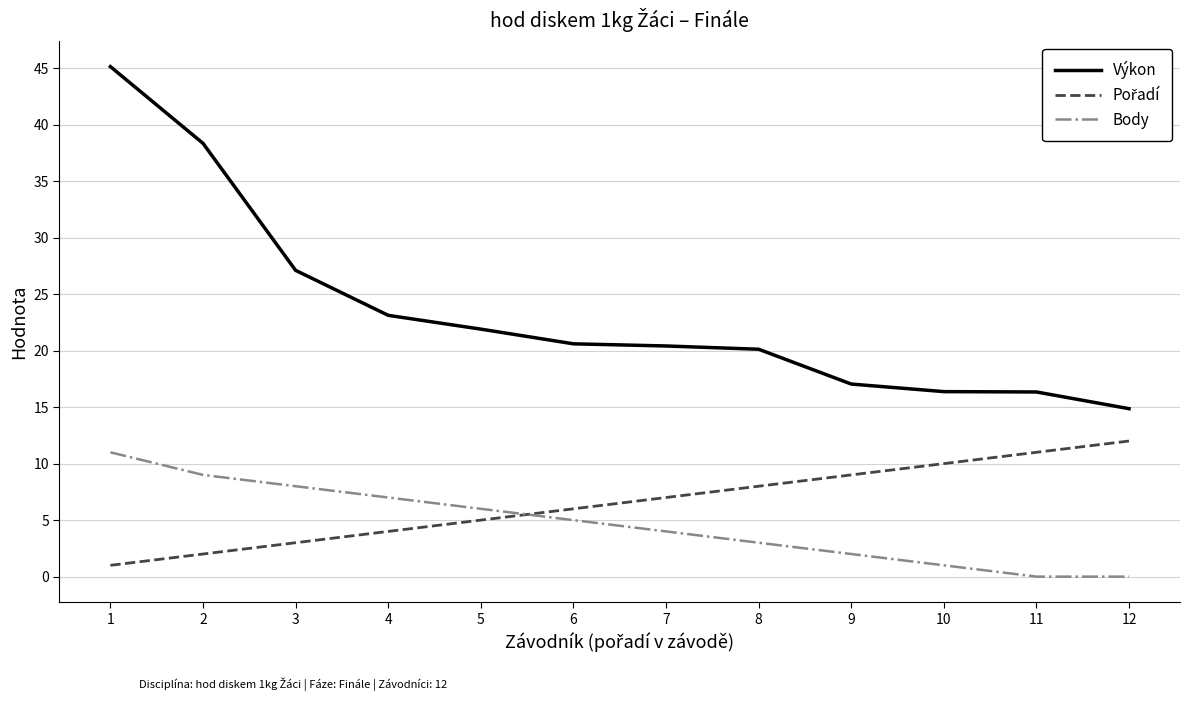

What is the difference between the maximum and minimum values in the Výkon series?

30.3